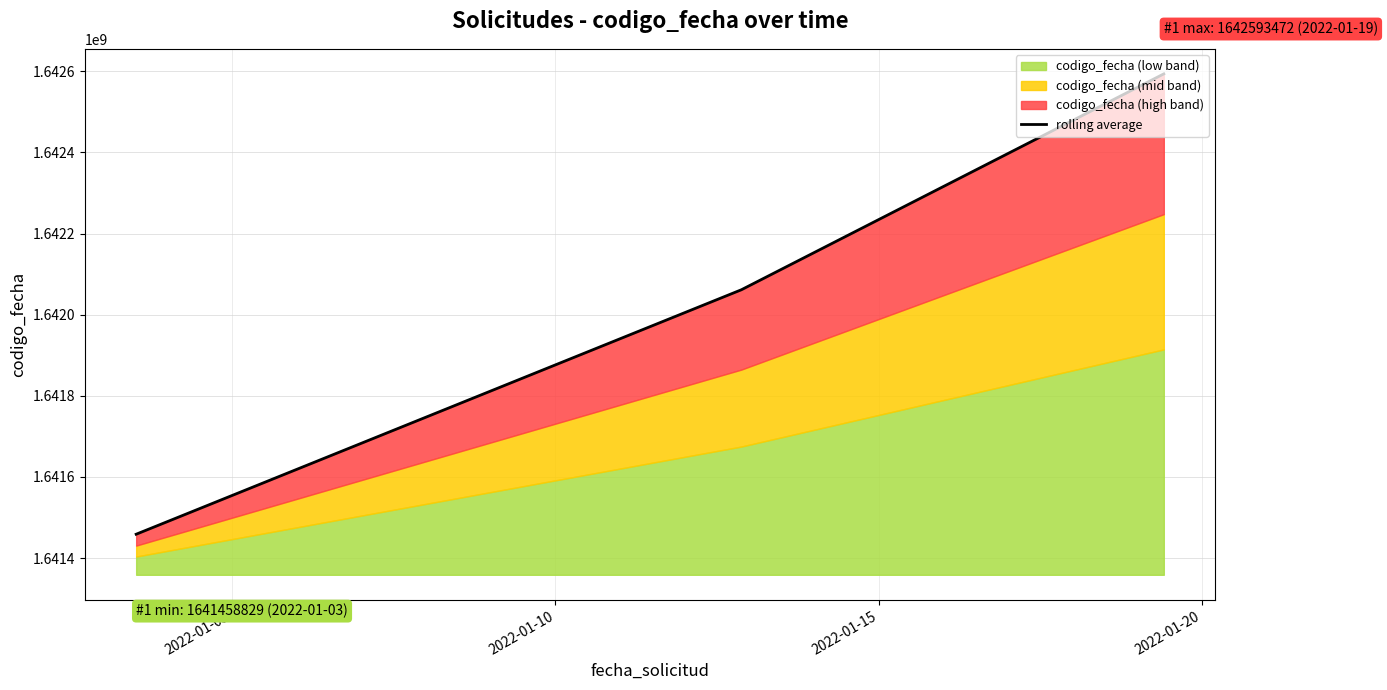

What is the smallest value displayed?

1641458829